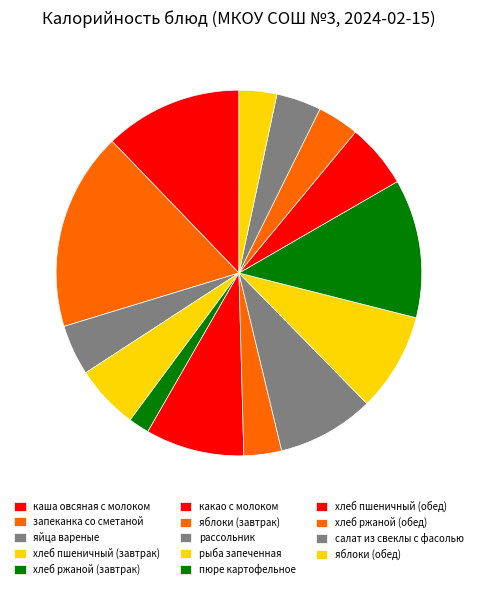

To the nearest percent, what percentage of the pie is рассольник?

9%